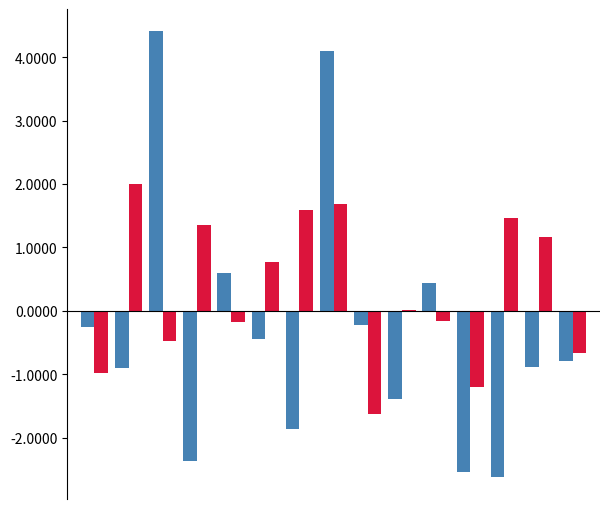

What is the greatest value displayed?

4.4